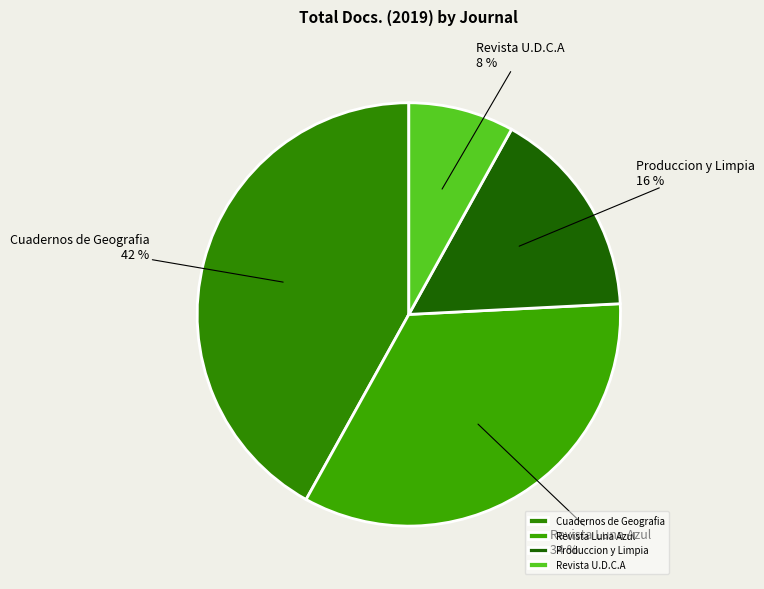

To the nearest percent, what percentage of the pie is Produccion y Limpia?

16%